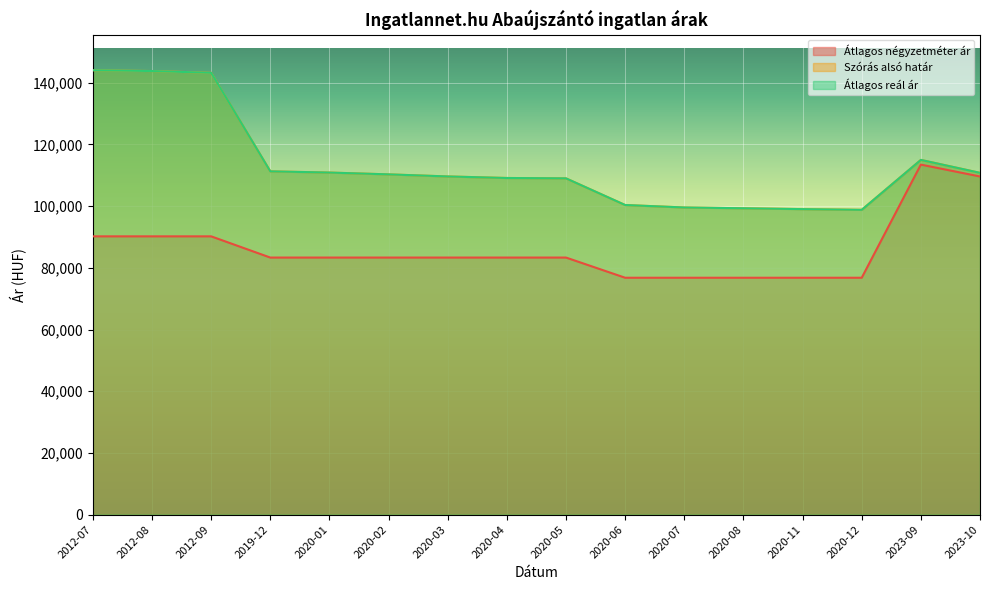

What is the difference between the maximum and minimum values in the Átlagos négyzetméter ár series?

36667